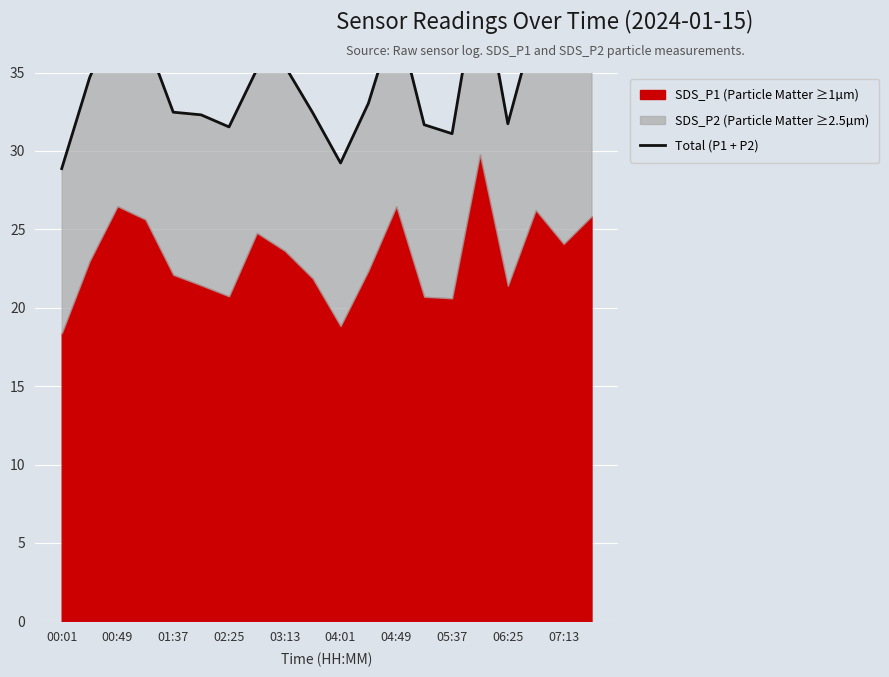

Count the number of categories in the chart.

20